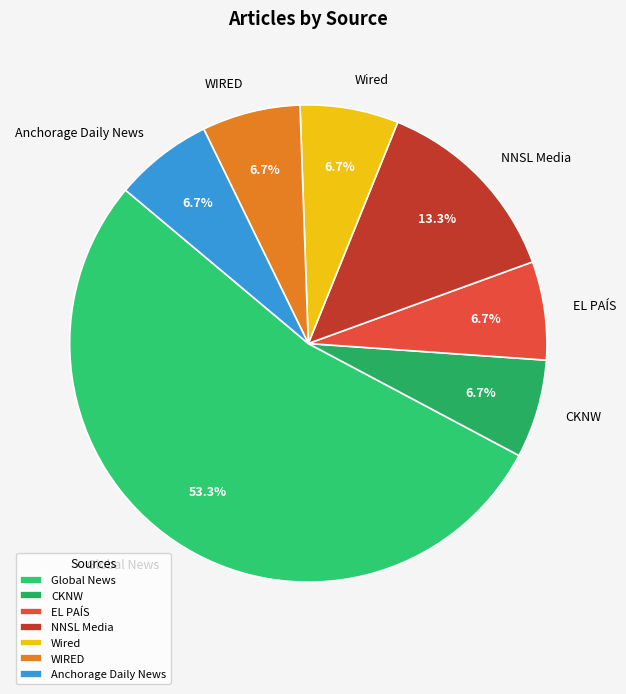

To the nearest percent, what is the difference between the largest and smallest slice percentages?

47%